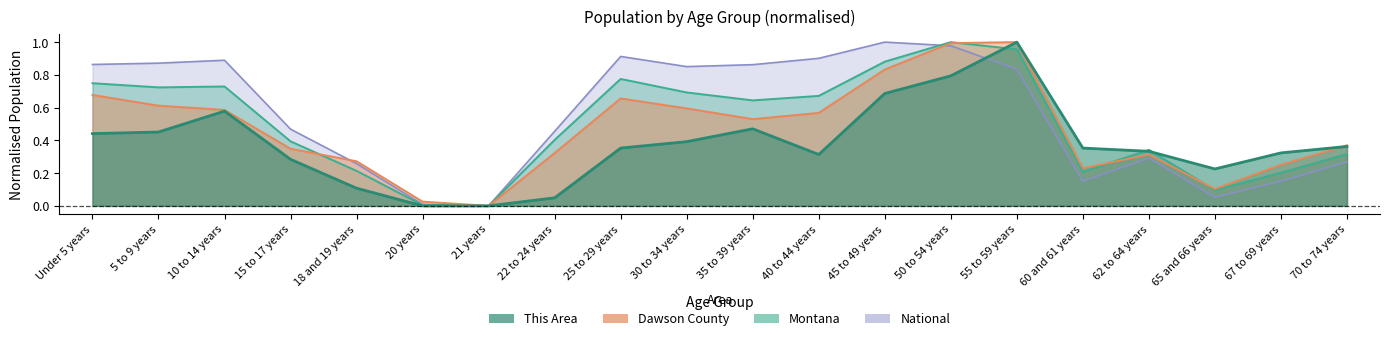

Reading left to right, transcribe all the data shown in this chart.

This Area: Under 5 years=0.4	5 to 9 years=0.5	10 to 14 years=0.6	15 to 17 years=0.3	18 and 19 years=0.1	20 years=0.0	21 years=0.0	22 to 24 years=0.0	25 to 29 years=0.4	30 to 34 years=0.4	35 to 39 years=0.5	40 to 44 years=0.3	45 to 49 years=0.7	50 to 54 years=0.8	55 to 59 years=1.0	60 and 61 years=0.4	62 to 64 years=0.3	65 and 66 years=0.2	67 to 69 years=0.3	70 to 74 years=0.4
Dawson County: Under 5 years=0.7	5 to 9 years=0.6	10 to 14 years=0.6	15 to 17 years=0.3	18 and 19 years=0.3	20 years=0.0	21 years=0.0	22 to 24 years=0.3	25 to 29 years=0.7	30 to 34 years=0.6	35 to 39 years=0.5	40 to 44 years=0.6	45 to 49 years=0.8	50 to 54 years=1.0	55 to 59 years=1.0	60 and 61 years=0.2	62 to 64 years=0.3	65 and 66 years=0.1	67 to 69 years=0.3	70 to 74 years=0.4
Montana: Under 5 years=0.7	5 to 9 years=0.7	10 to 14 years=0.7	15 to 17 years=0.4	18 and 19 years=0.2	20 years=0.0	21 years=0.0	22 to 24 years=0.4	25 to 29 years=0.8	30 to 34 years=0.7	35 to 39 years=0.6	40 to 44 years=0.7	45 to 49 years=0.9	50 to 54 years=1.0	55 to 59 years=1.0	60 and 61 years=0.2	62 to 64 years=0.3	65 and 66 years=0.1	67 to 69 years=0.2	70 to 74 years=0.3
National: Under 5 years=0.9	5 to 9 years=0.9	10 to 14 years=0.9	15 to 17 years=0.5	18 and 19 years=0.3	20 years=0.0	21 years=0.0	22 to 24 years=0.5	25 to 29 years=0.9	30 to 34 years=0.9	35 to 39 years=0.9	40 to 44 years=0.9	45 to 49 years=1.0	50 to 54 years=1.0	55 to 59 years=0.8	60 and 61 years=0.2	62 to 64 years=0.3	65 and 66 years=0.1	67 to 69 years=0.2	70 to 74 years=0.3